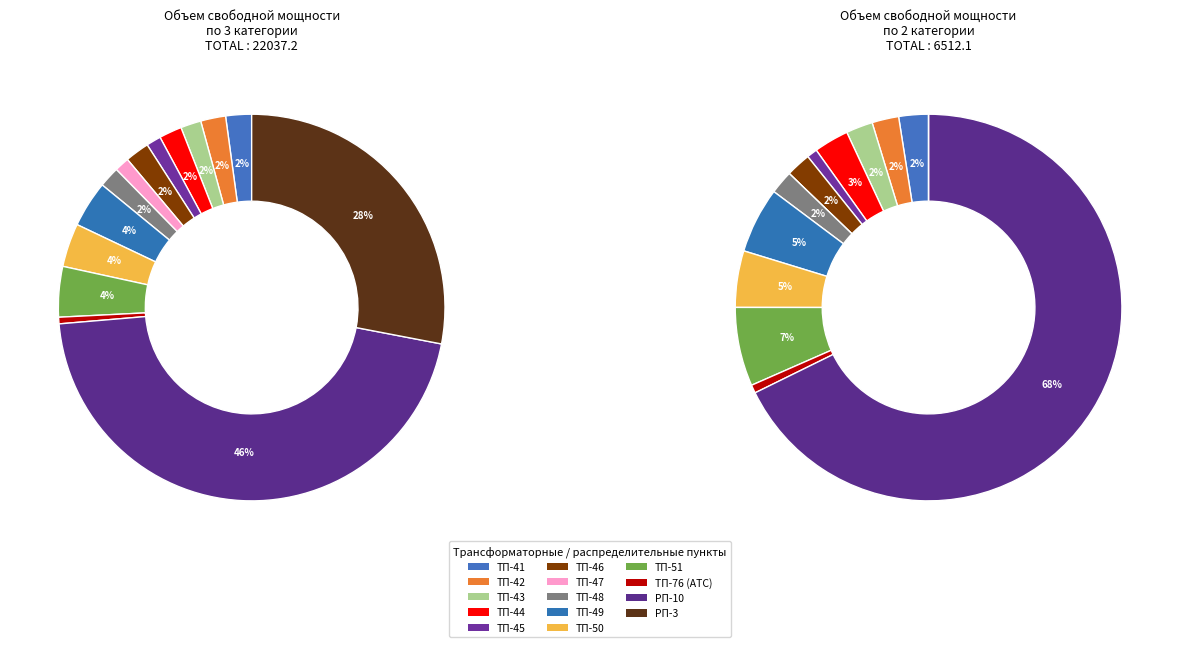

True or false: ТП-51 accounts for 19% of the total.

False